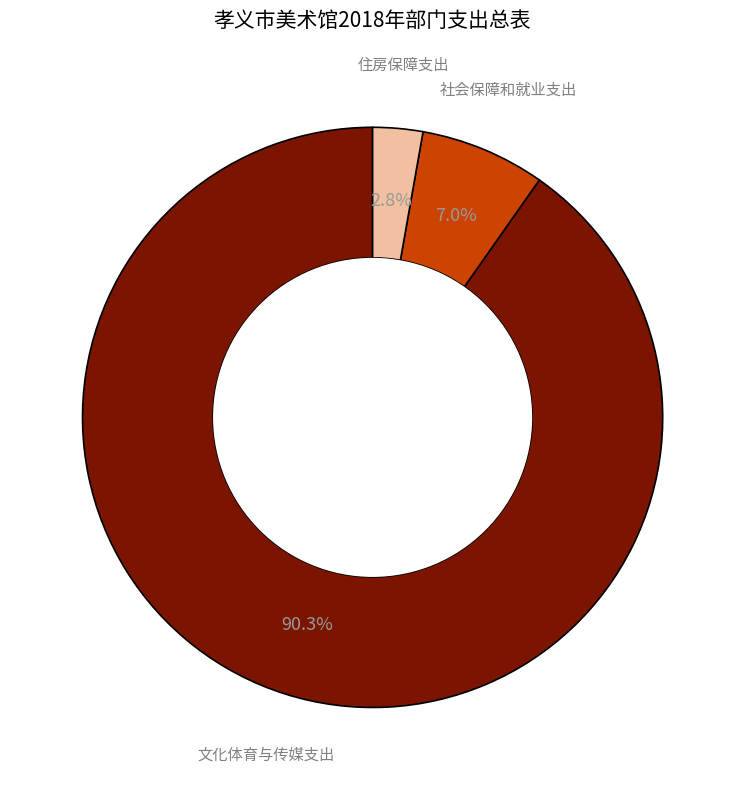

Does any single category account for the majority?

Yes